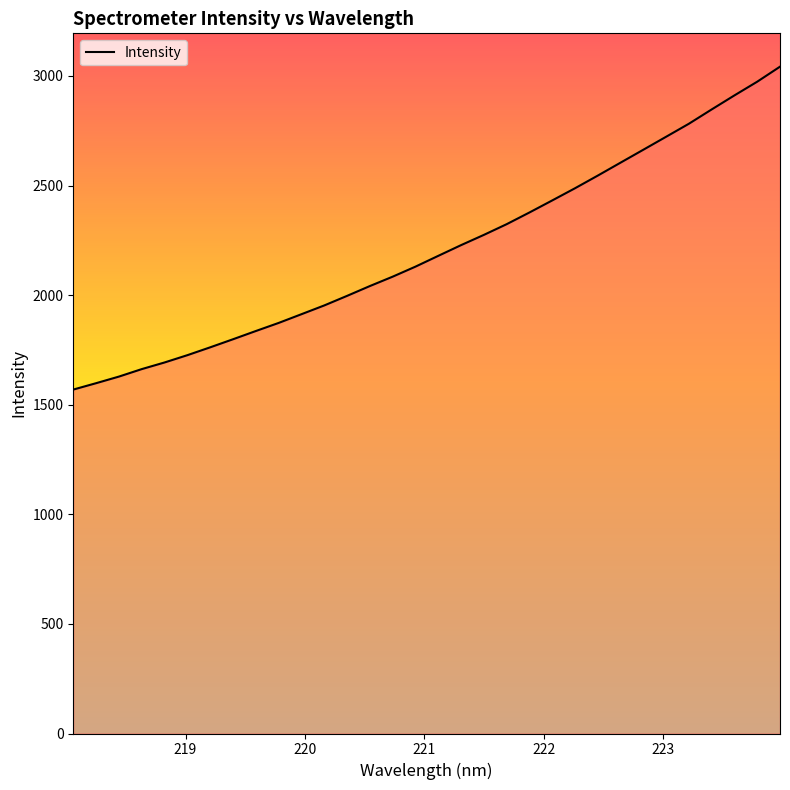

Does the chart display data point markers on the line(s)?

No